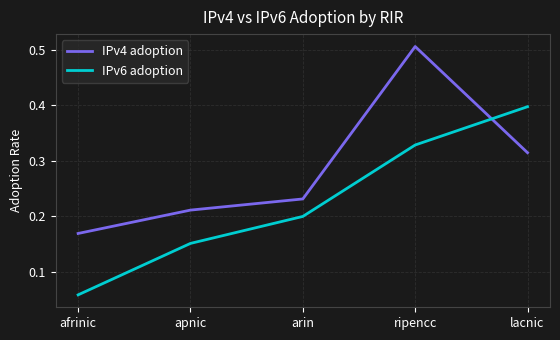

At which category does the chart reach its peak across all series?

ripencc